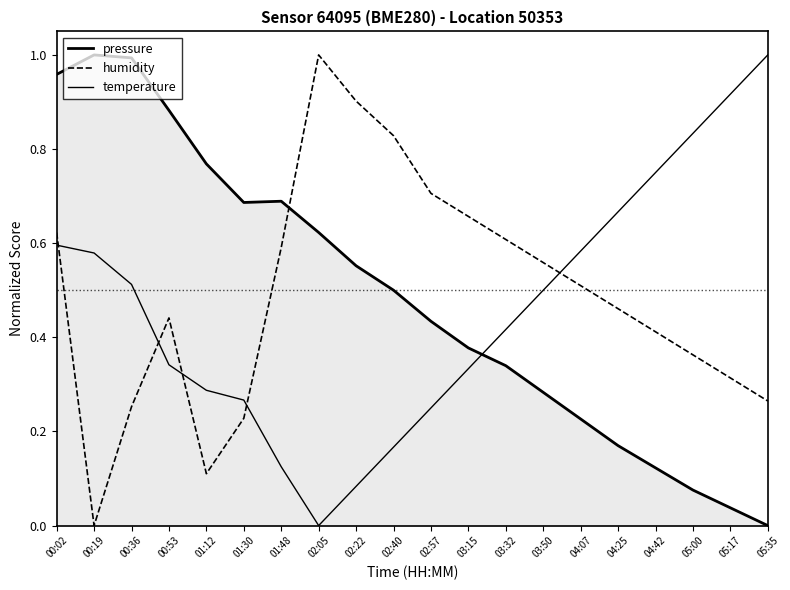

How many values in the temperature series exceed 0?

19